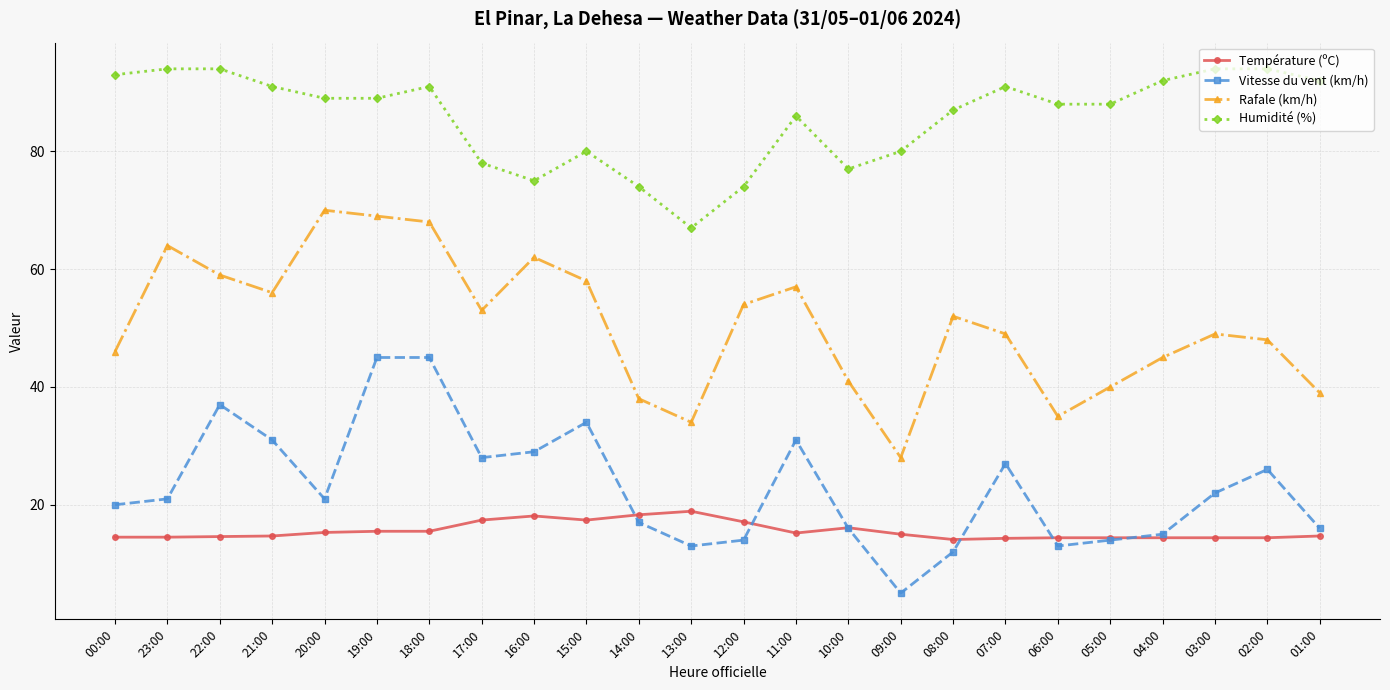

What is the approximate value of Température (ºC) at 09:00?

15.0